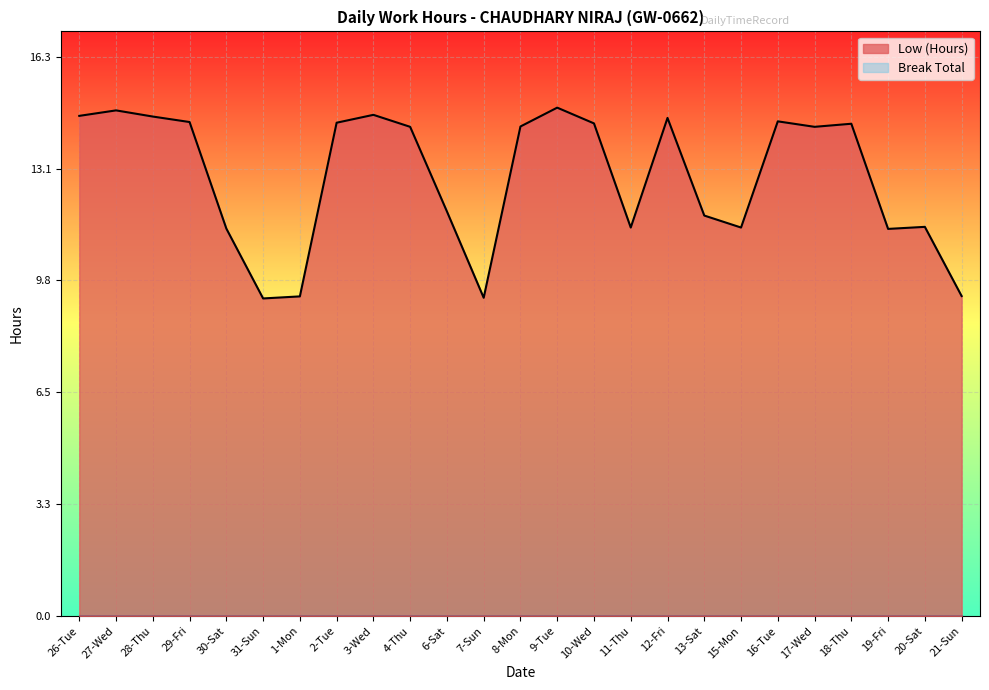

What is the change in value from 27-Wed to 13-Sat?

-3.1